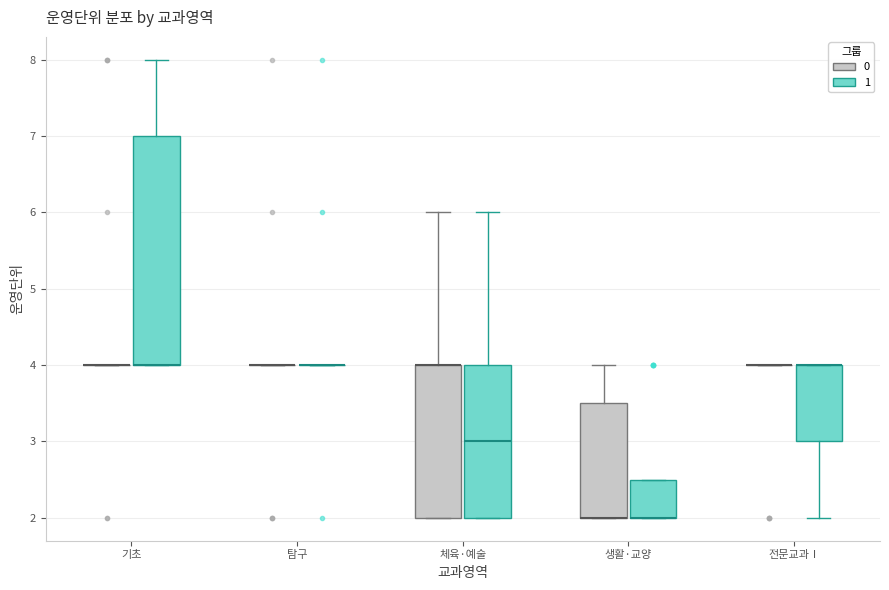

Where does the upper whisker of the box for 생활·교양 (0) end on the y-axis? The values are not printed on the chart, so give them approximately, as read against the axis.

4.0